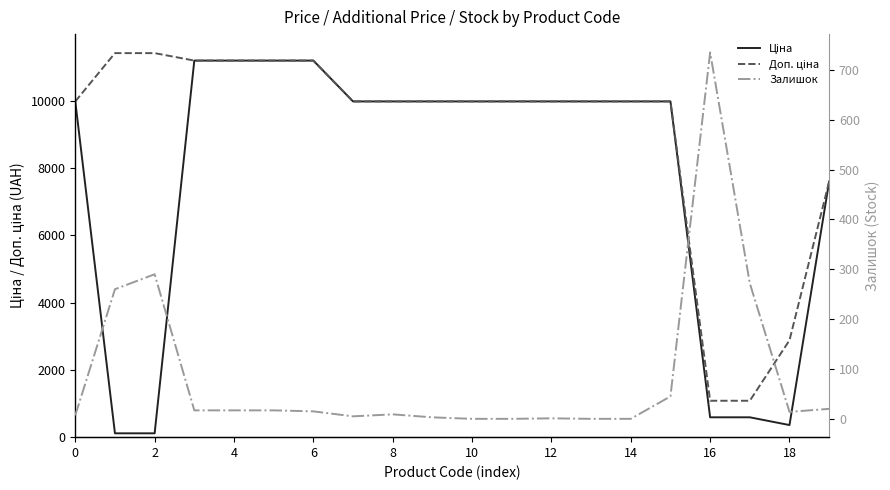

Where is Залишок nearest to the value 367?

2